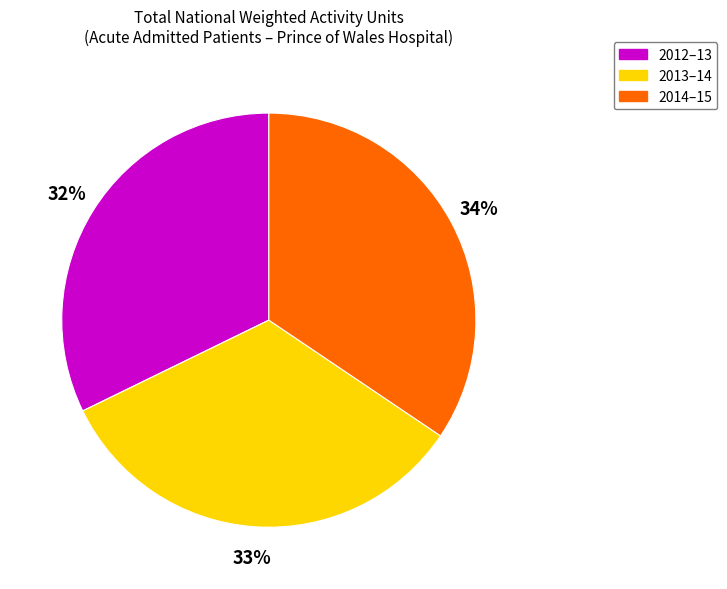

To the nearest percent, what portion does 2012–13 represent?

32%